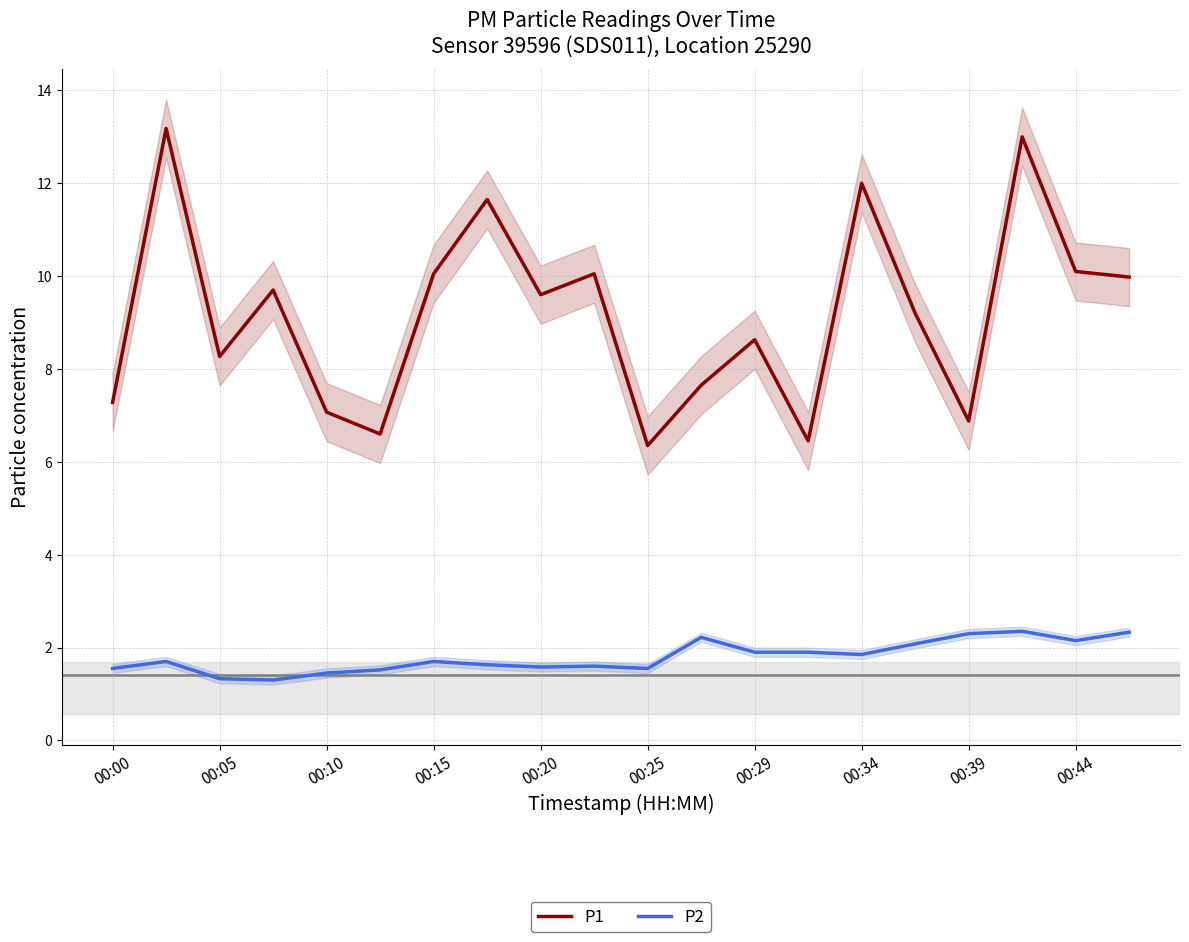

What is the difference between the maximum and minimum values in the P1 series?

6.8